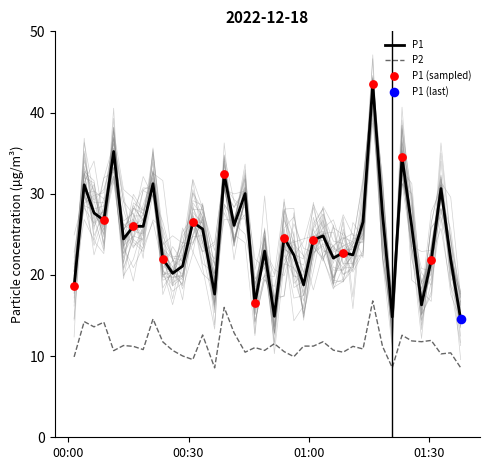

Which series has the largest total across all categories?

P1